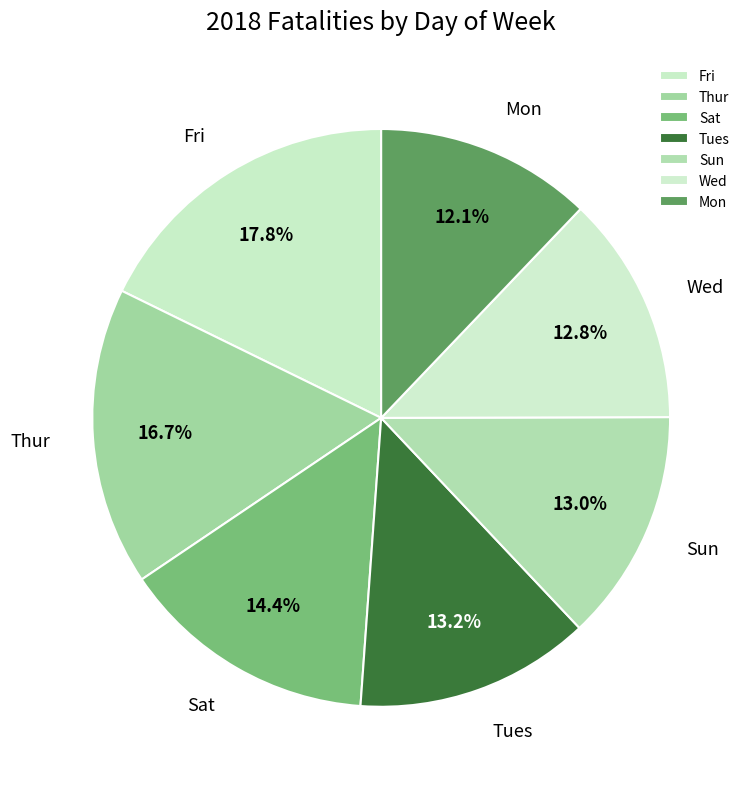

How many segments does this pie chart have?

7